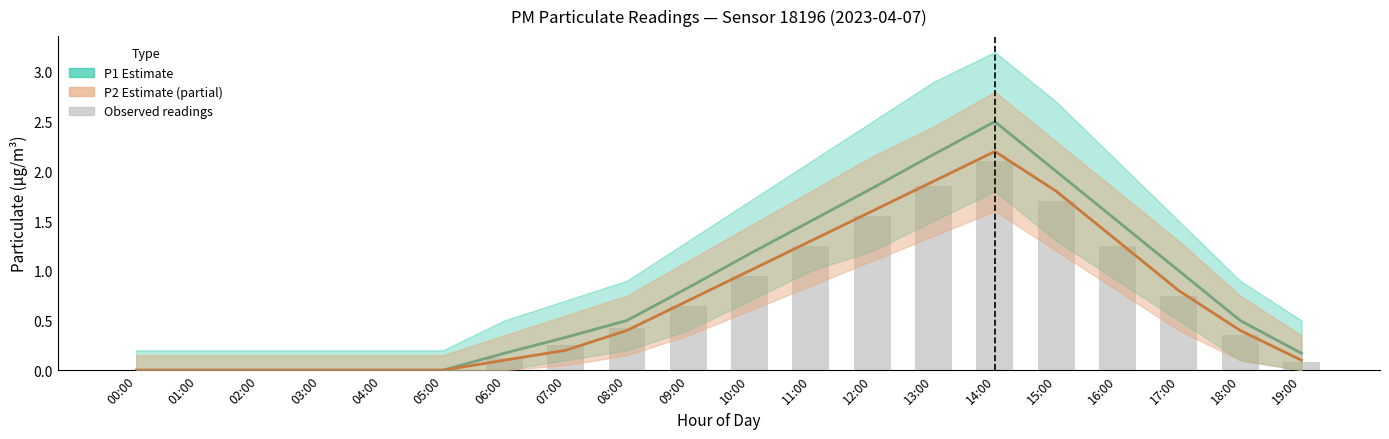

What is the average value of the P2 Estimate series?

0.7